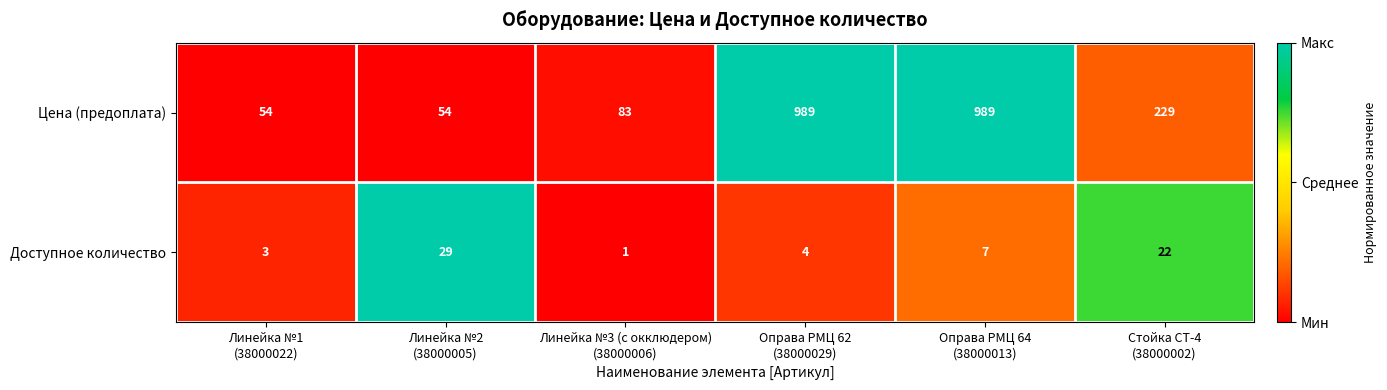

Reading left to right, transcribe all the data shown in this chart.

Цена (предоплата): 54	54	83	989	989	229
Доступное количество: 3	29	1	4	7	22